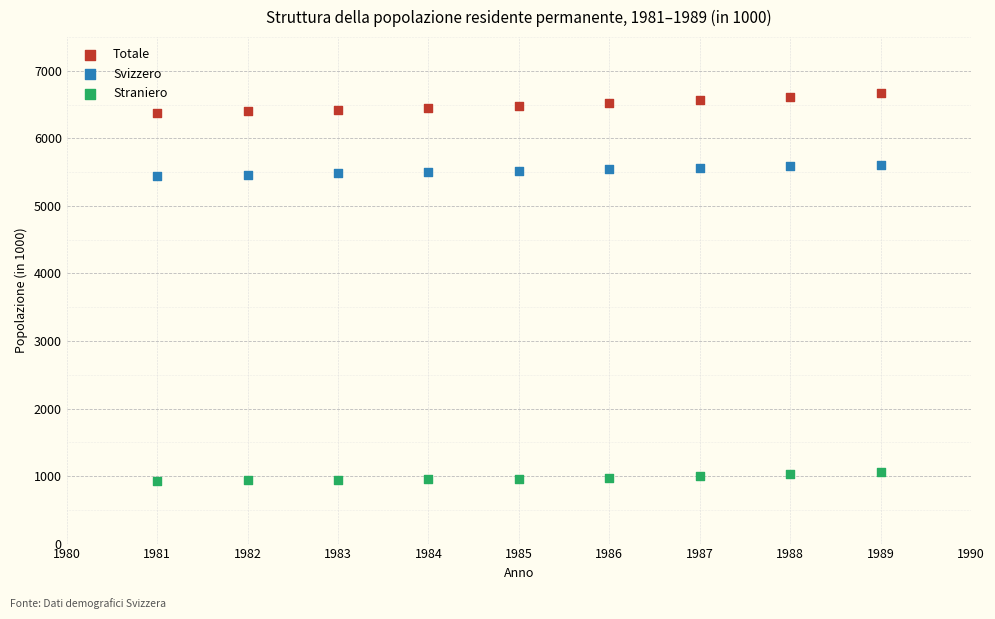

Which series has the largest Y range (max minus min)?

Totale